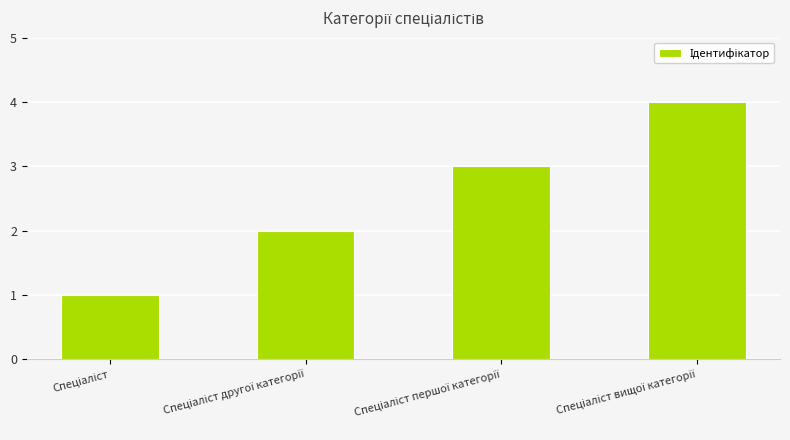

Reading left to right, extract all data points from this chart.

1	2	3	4